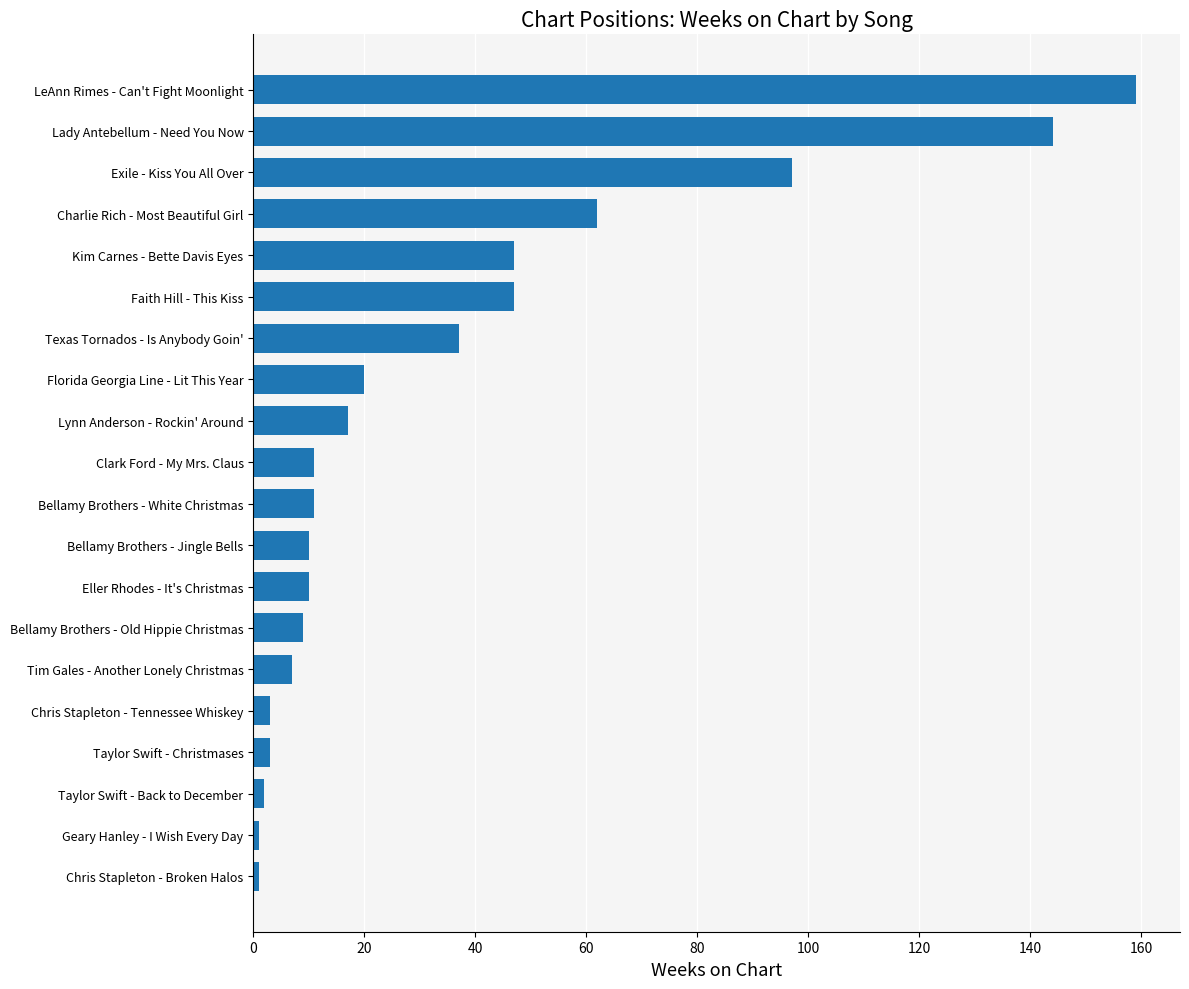

How many categories are shown in the chart?

20